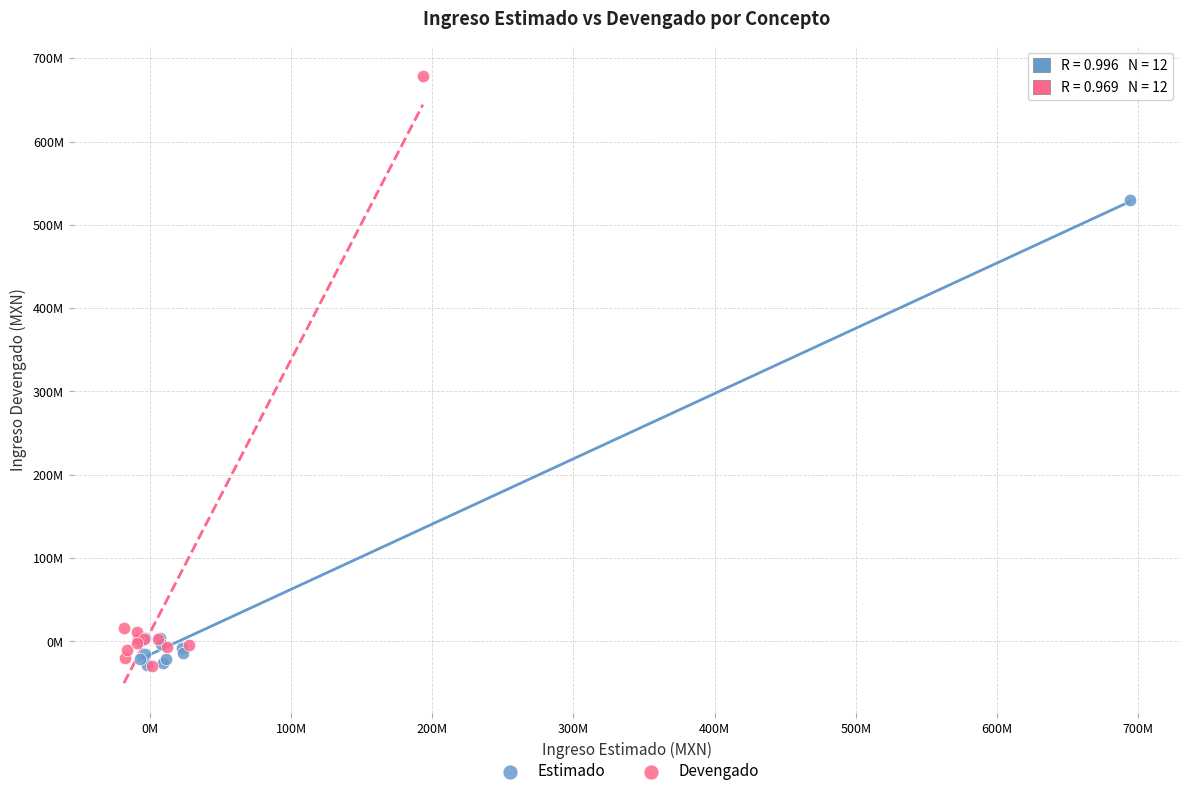

Which series contains the highest Y value?

Devengado